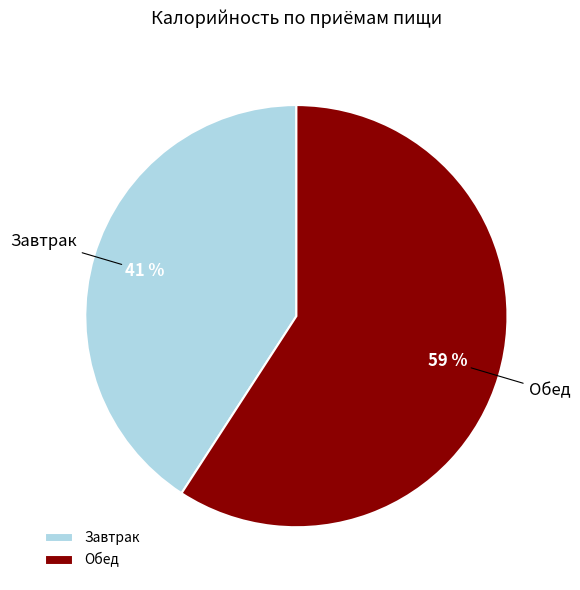

Is Завтрак the majority of the pie?

No